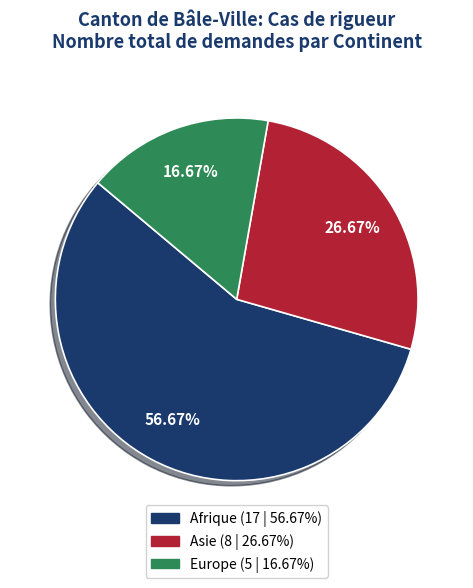

How many slices are in this pie chart?

3